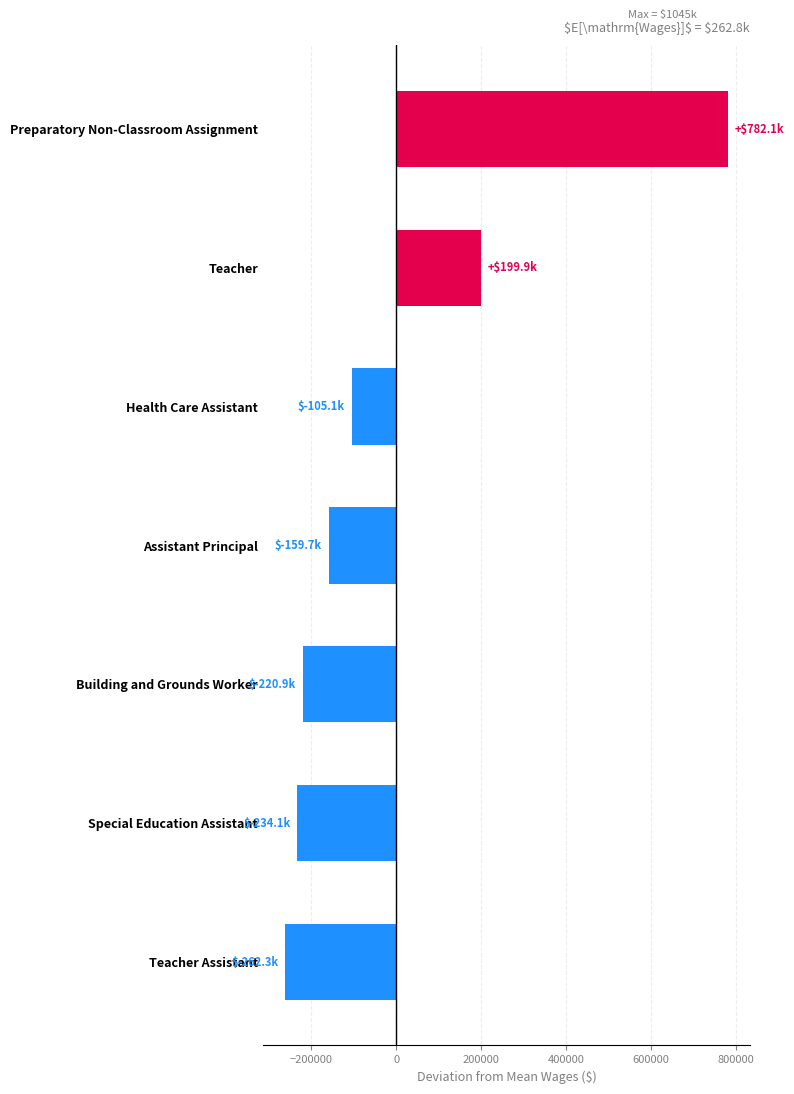

Reading bottom to top, list all the values displayed in this chart.

Teacher Assistant=-262296.7	Special Education Assistant=-234077.7	Building and Grounds Worker=-220879.7	Assistant Principal=-159684.7	Health Care Assistant=-105072.7	Teacher=199930.3	Preparatory Non-Classroom Assignment=782081.3